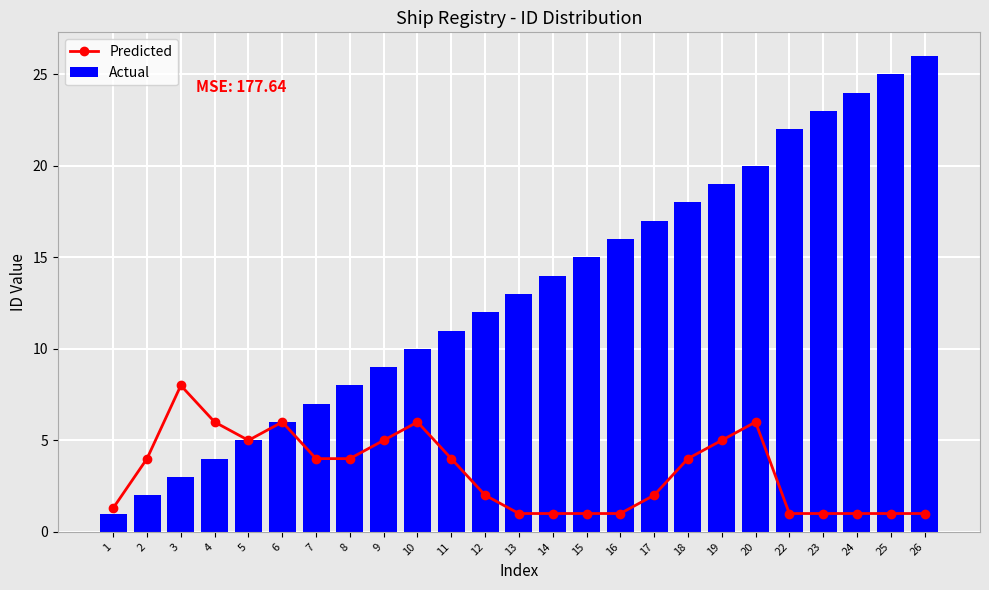

What is the difference between the highest and lowest values at 11?

7.0